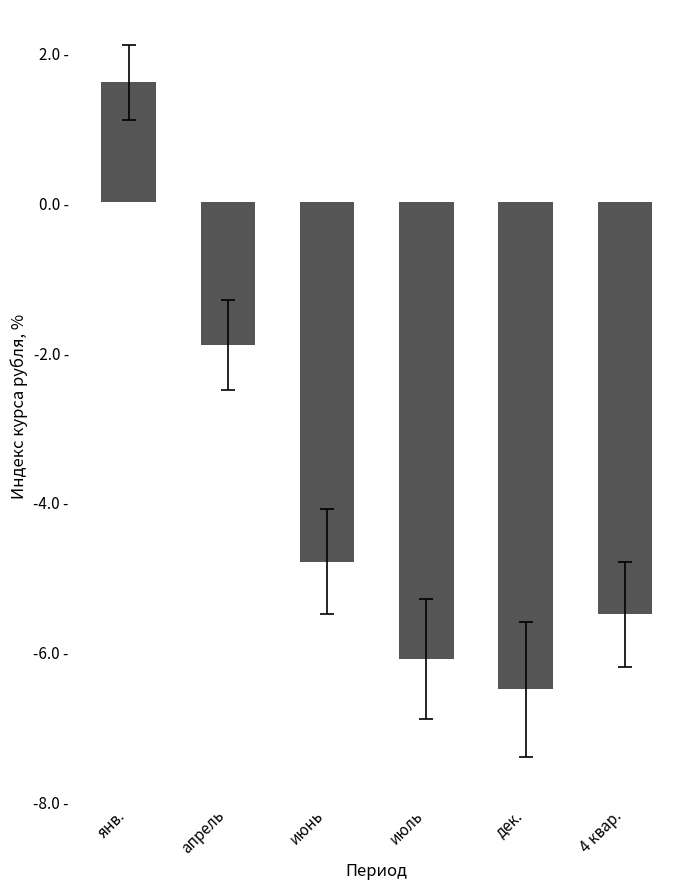

What is the approximate value at июль?

-6.1